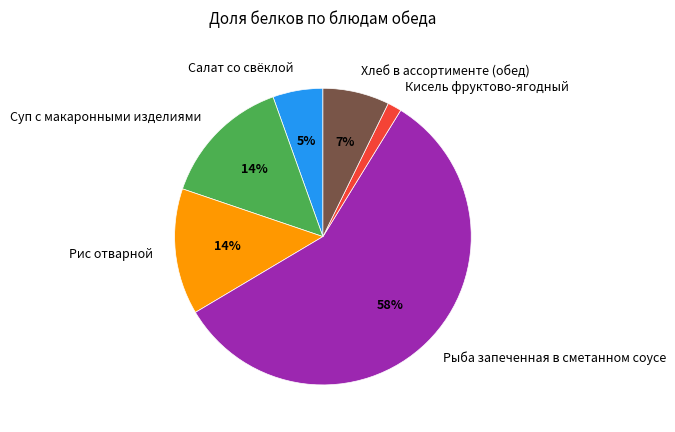

The Рис отварной slice represents 2% of the pie. True or false?

False